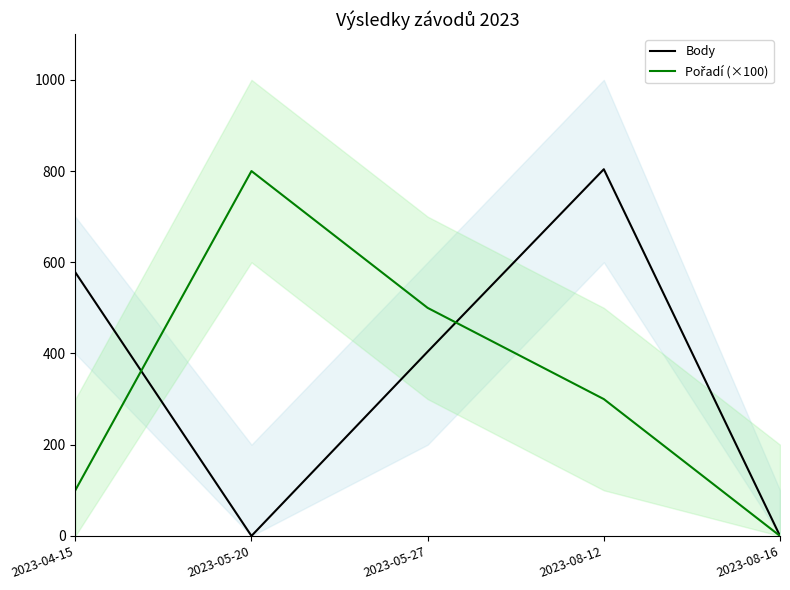

Reading right to left, transcribe all the data shown in this chart.

Body: 2023-08-16=0	2023-08-12=804	2023-05-27=404	2023-05-20=0	2023-04-15=578
Pořadí (×100): 2023-08-16=0	2023-08-12=300	2023-05-27=500	2023-05-20=800	2023-04-15=100